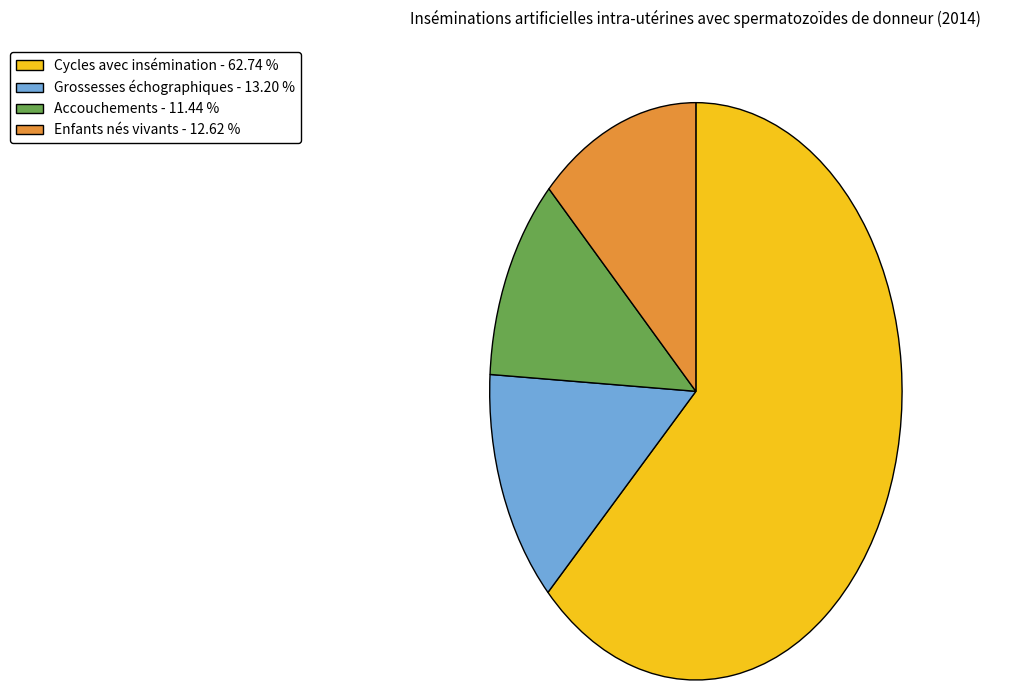

Does any single category account for the majority?

Yes